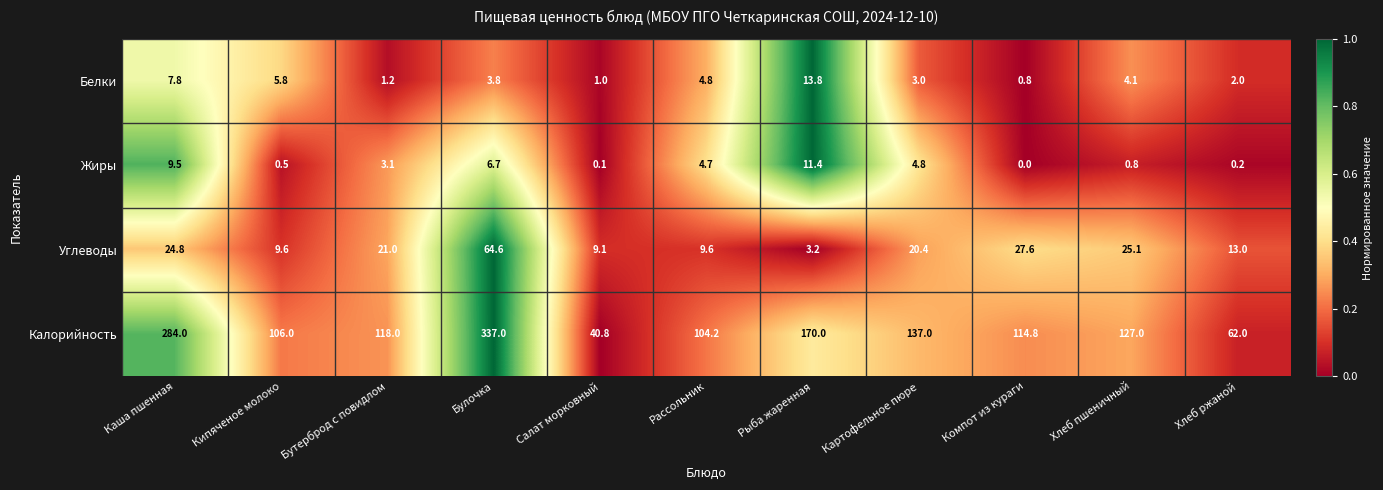

At Кипяченое молоко, list the series in order from largest to smallest.

Калорийность, Углеводы, Белки, Жиры